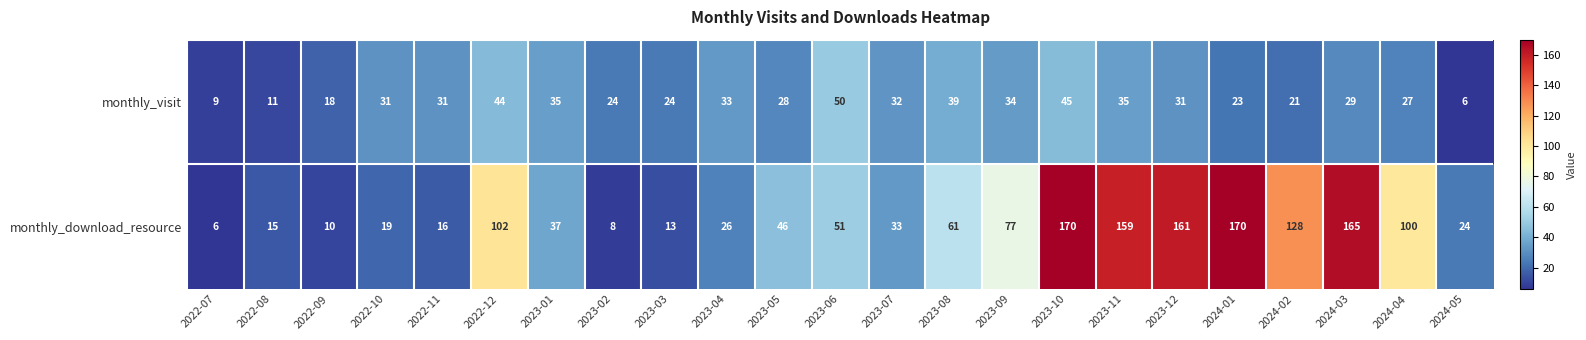

Between 2022-12 and 2024-03, which series saw the biggest shift?

monthly_download_resource